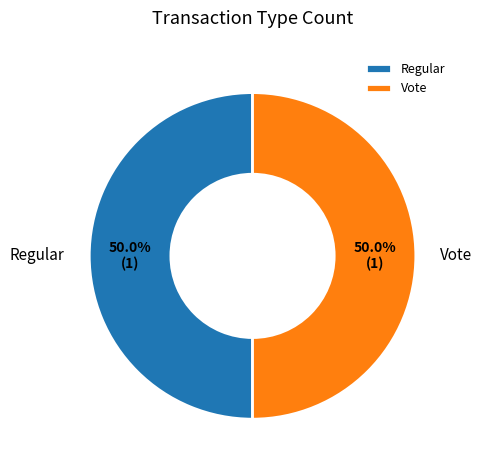

What percentage is the Regular slice, to the nearest percent?

50%